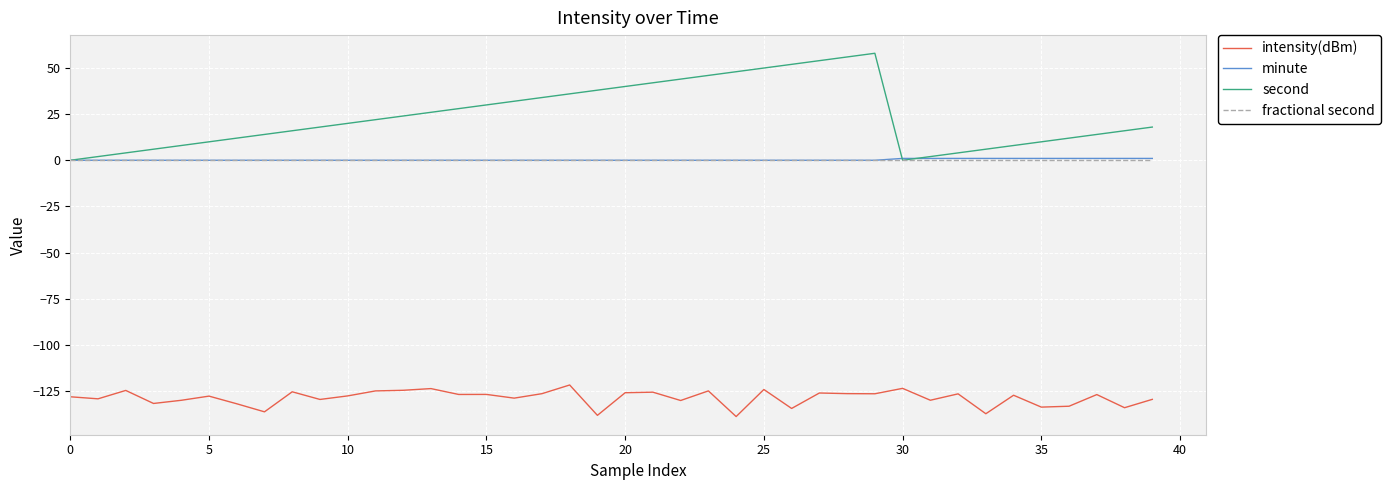

Which series has the largest range (max minus min)?

second